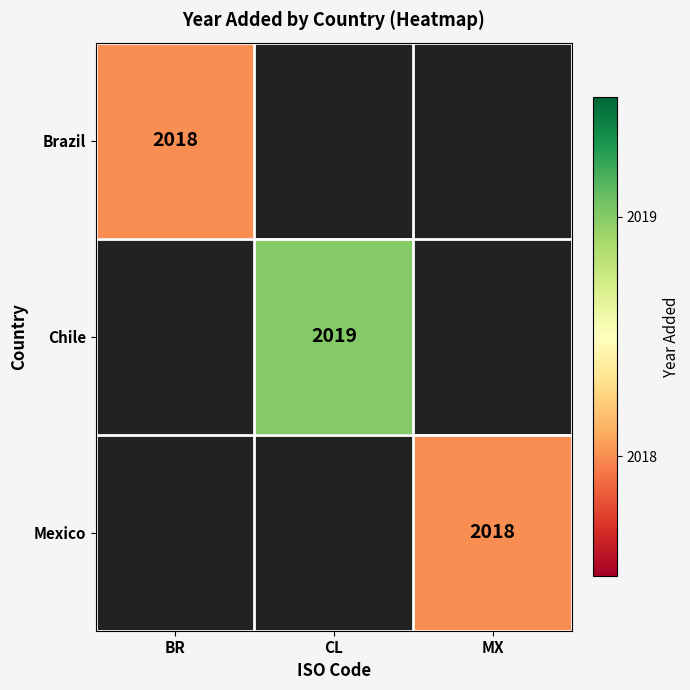

Is the value of Brazil at BR greater than the value of Chile at CL?

No